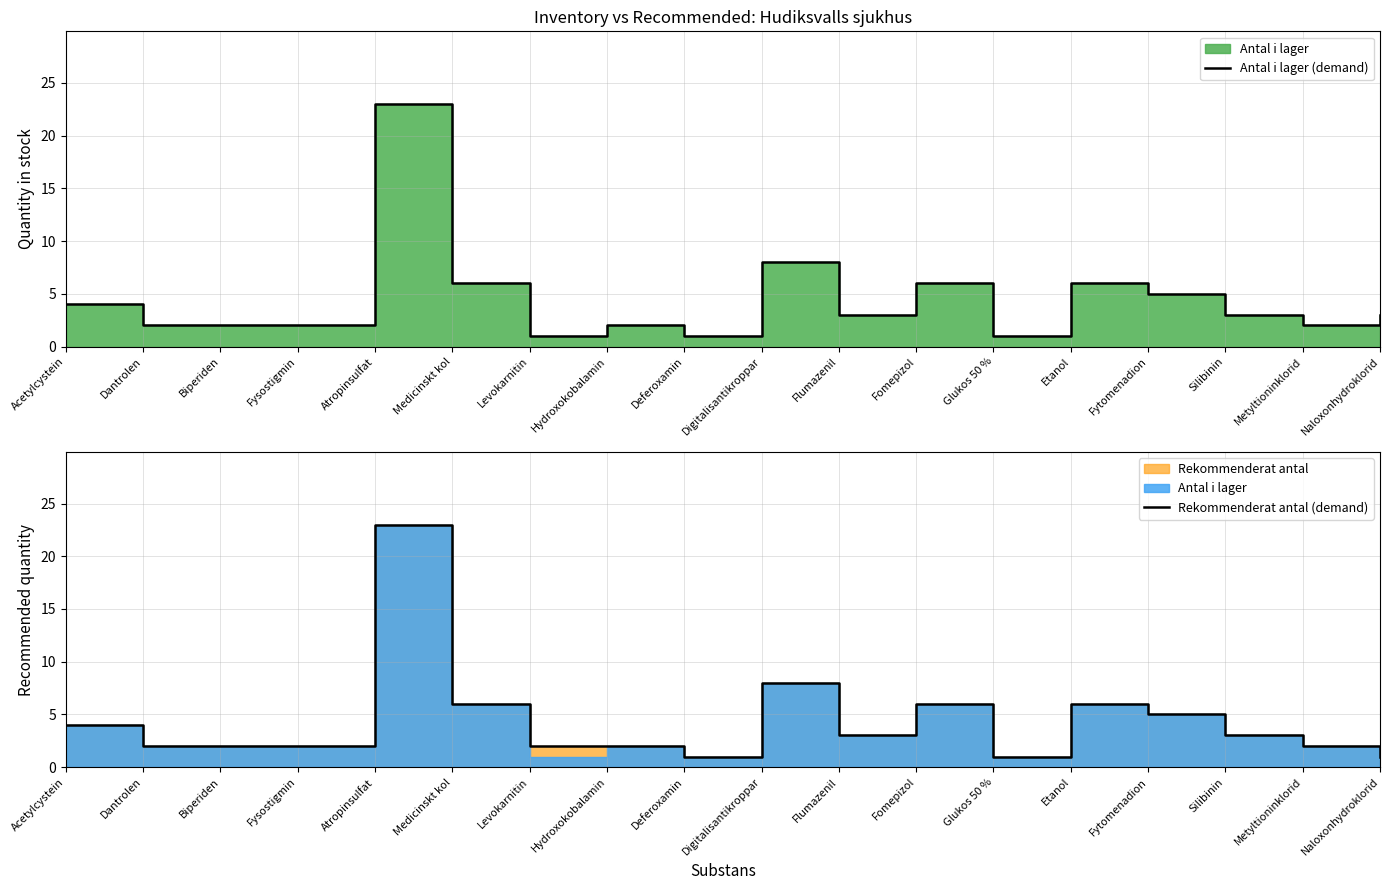

True or false: Antal i lager (demand) and Rekommenderat antal (demand) intersect in this chart.

False